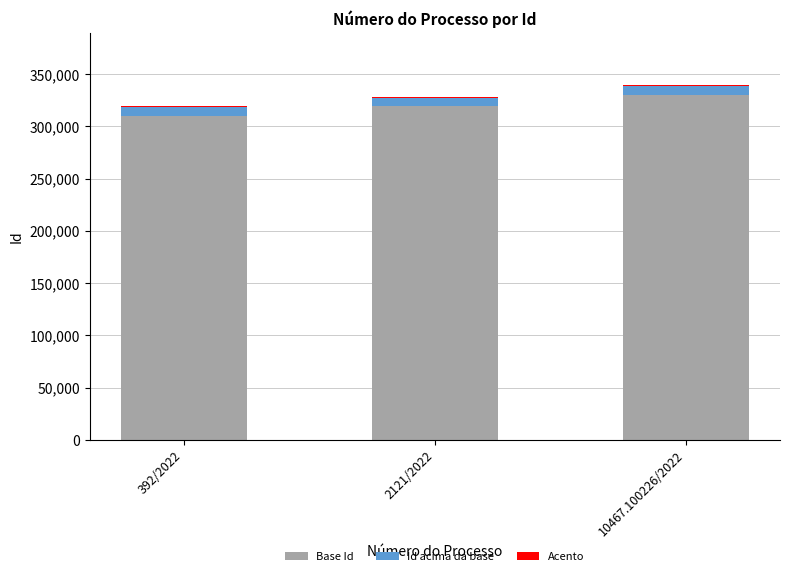

What is the maximum value for Base Id?

330000